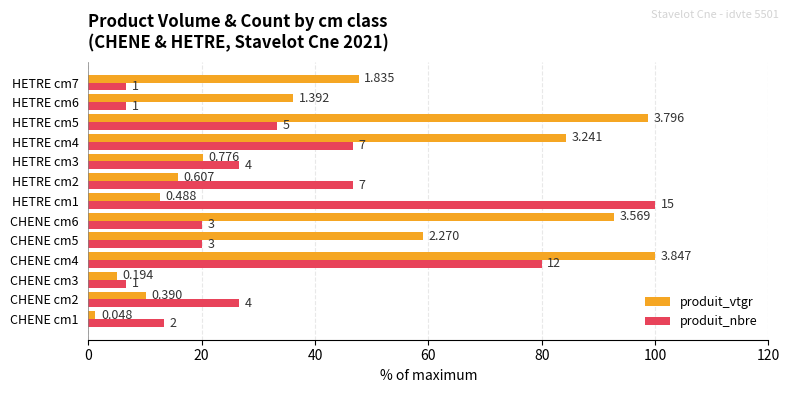

What are all the series names shown in the legend?

produit_vtgr, produit_nbre